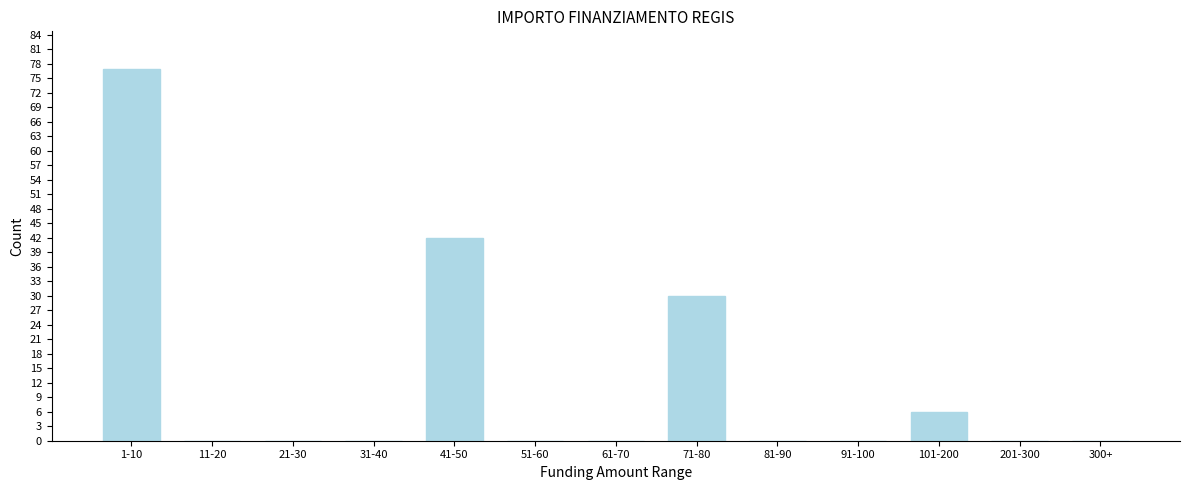

Reading right to left, what are all the values shown in this chart?

300+=0	201-300=0	101-200=6	91-100=0	81-90=0	71-80=30	61-70=0	51-60=0	41-50=42	31-40=0	21-30=0	11-20=0	1-10=77